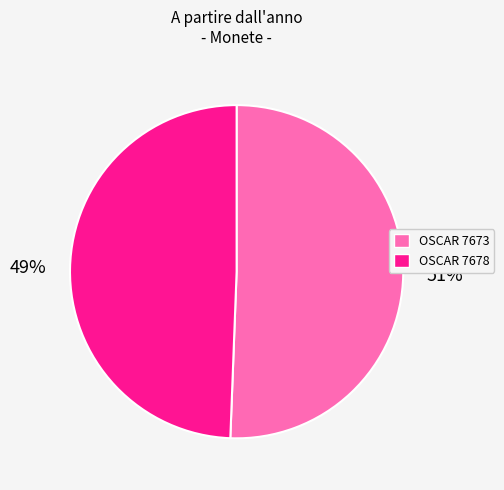

To the nearest percent, what portion does OSCAR 7678 represent?

49%